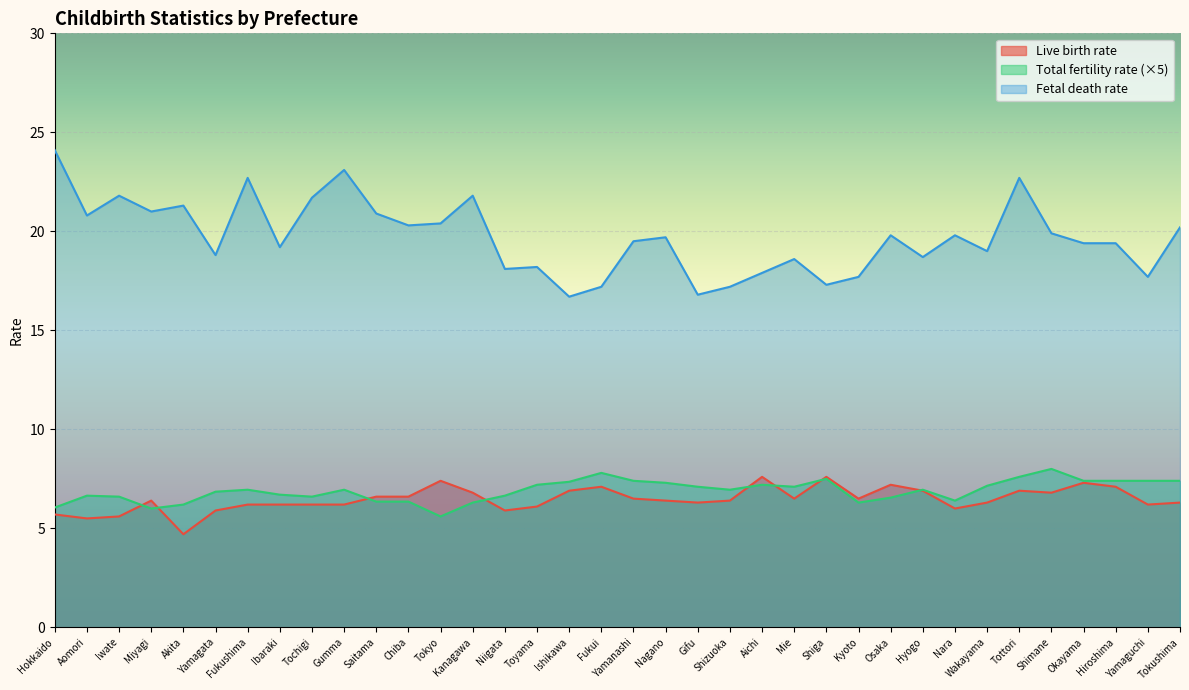

Reading left to right, transcribe all the data shown in this chart.

Live birth rate: Hokkaido=5.7	Aomori=5.5	Iwate=5.6	Miyagi=6.4	Akita=4.7	Yamagata=5.9	Fukushima=6.2	Ibaraki=6.2	Tochigi=6.2	Gumma=6.2	Saitama=6.6	Chiba=6.6	Tokyo=7.4	Kanagawa=6.8	Niigata=5.9	Toyama=6.1	Ishikawa=6.9	Fukui=7.1	Yamanashi=6.5	Nagano=6.4	Gifu=6.3	Shizuoka=6.4	Aichi=7.6	Mie=6.5	Shiga=7.6	Kyoto=6.5	Osaka=7.2	Hyogo=6.9	Nara=6.0	Wakayama=6.3	Tottori=6.9	Shimane=6.8	Okayama=7.3	Hiroshima=7.1	Yamaguchi=6.2	Tokushima=6.3
Total fertility rate: Hokkaido=6.0	Aomori=6.7	Iwate=6.6	Miyagi=6.0	Akita=6.2	Yamagata=6.9	Fukushima=6.9	Ibaraki=6.7	Tochigi=6.6	Gumma=6.9	Saitama=6.3	Chiba=6.3	Tokyo=5.6	Kanagawa=6.3	Niigata=6.7	Toyama=7.2	Ishikawa=7.3	Fukui=7.8	Yamanashi=7.4	Nagano=7.3	Gifu=7.1	Shizuoka=6.9	Aichi=7.2	Mie=7.1	Shiga=7.5	Kyoto=6.3	Osaka=6.6	Hyogo=6.9	Nara=6.4	Wakayama=7.1	Tottori=7.6	Shimane=8.0	Okayama=7.4	Hiroshima=7.4	Yamaguchi=7.4	Tokushima=7.4
Fetal death rate: Hokkaido=24.1	Aomori=20.8	Iwate=21.8	Miyagi=21.0	Akita=21.3	Yamagata=18.8	Fukushima=22.7	Ibaraki=19.2	Tochigi=21.7	Gumma=23.1	Saitama=20.9	Chiba=20.3	Tokyo=20.4	Kanagawa=21.8	Niigata=18.1	Toyama=18.2	Ishikawa=16.7	Fukui=17.2	Yamanashi=19.5	Nagano=19.7	Gifu=16.8	Shizuoka=17.2	Aichi=17.9	Mie=18.6	Shiga=17.3	Kyoto=17.7	Osaka=19.8	Hyogo=18.7	Nara=19.8	Wakayama=19.0	Tottori=22.7	Shimane=19.9	Okayama=19.4	Hiroshima=19.4	Yamaguchi=17.7	Tokushima=20.2